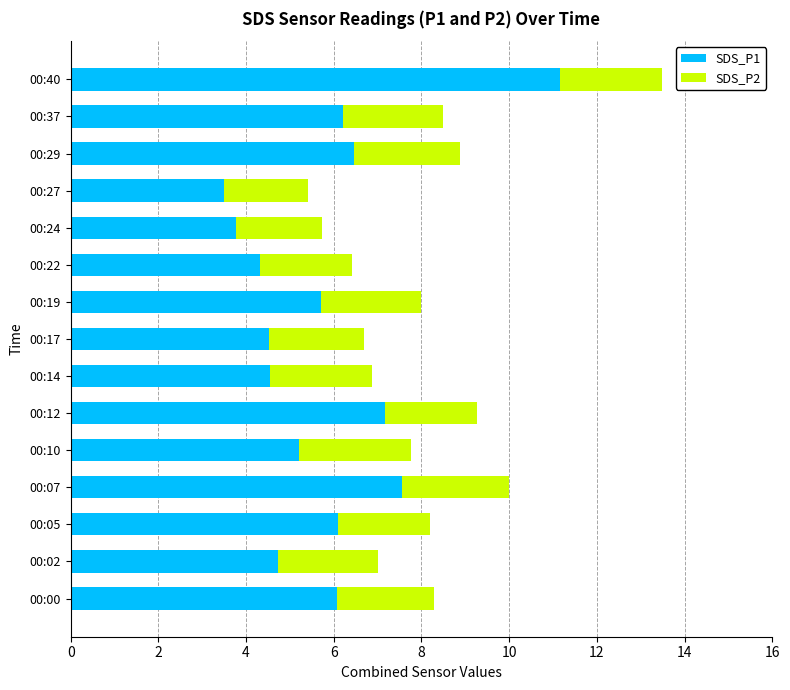

Where is SDS_P1 nearest to the value 7?

00:12